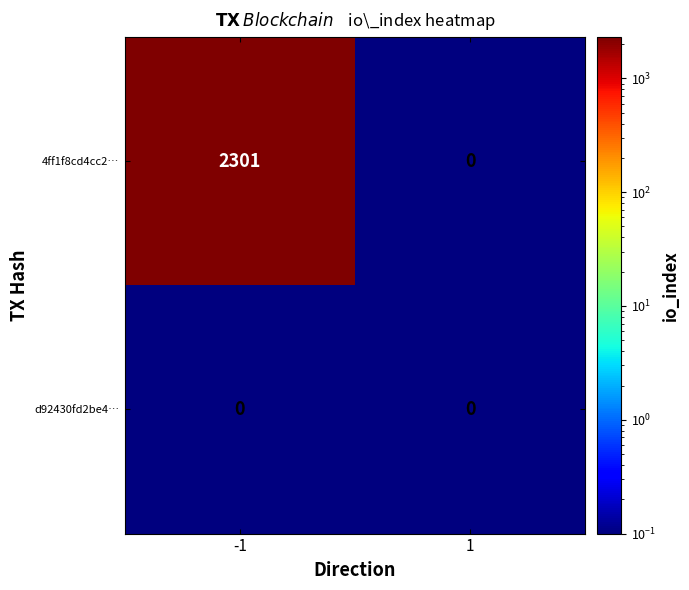

What is the maximum value shown in the chart?

2301